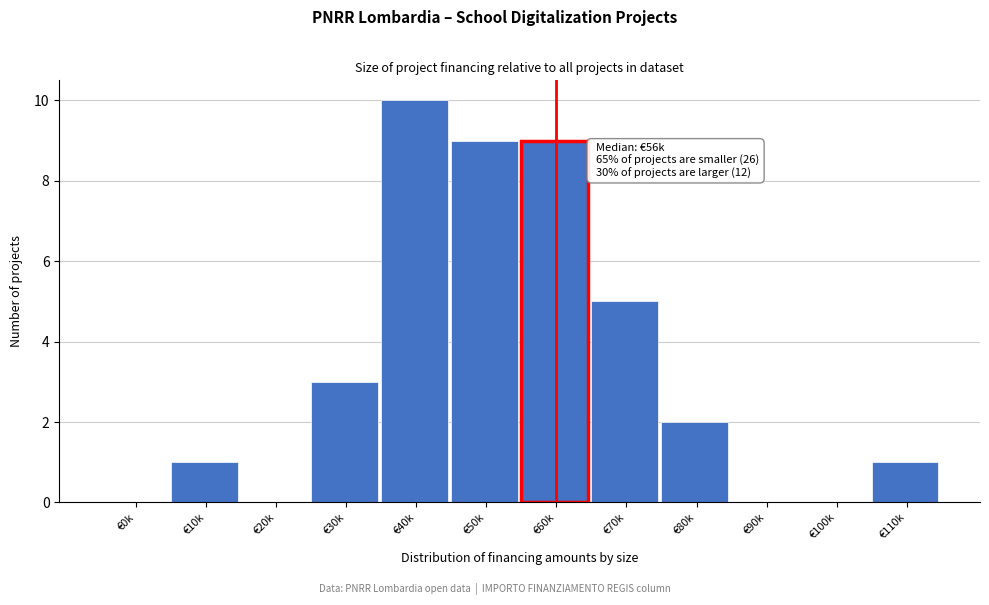

Reading right to left, what are all the values shown in this chart?

€110k=1	€100k=0	€90k=0	€80k=2	€70k=5	€60k=9	€50k=9	€40k=10	€30k=3	€20k=0	€10k=1	€0k=0